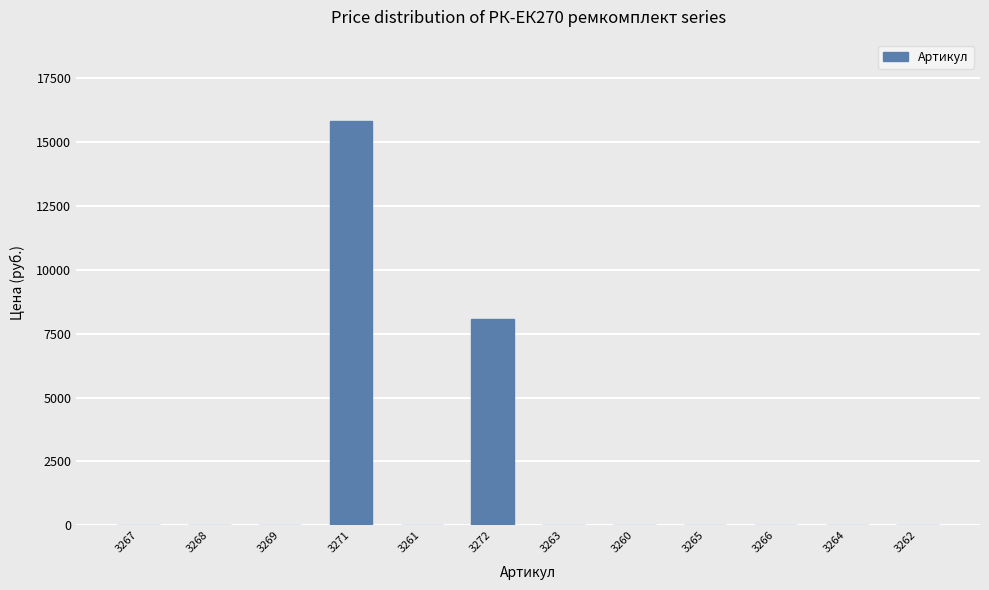

The chart shows a value of 26021.3 at 3271. True or false?

False